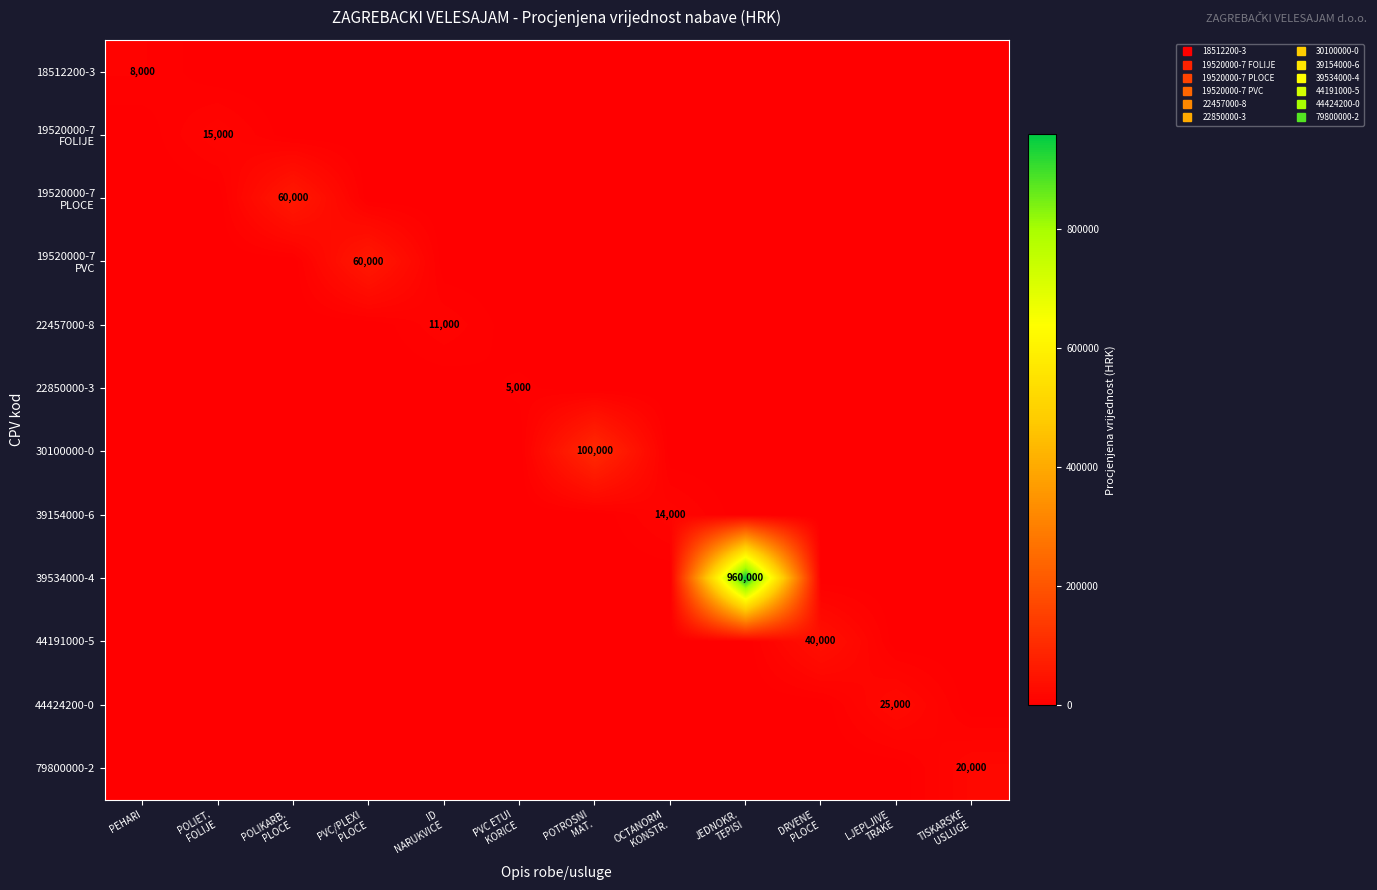

The 39154000-6 series shows 0 at PVC/PLEXI PLOCE. True or false?

True